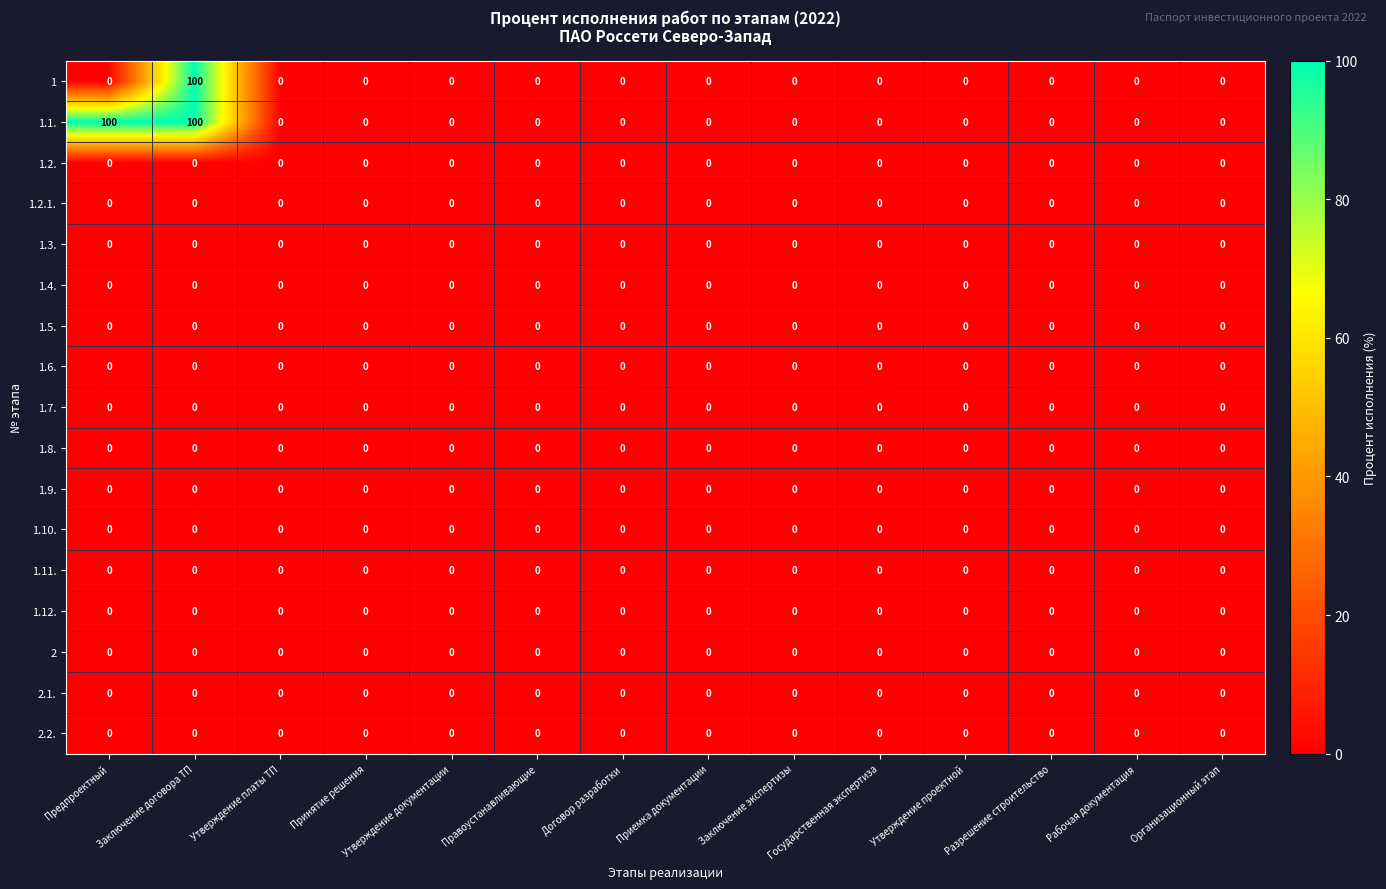

Which series has the largest total across all categories?

1.1.